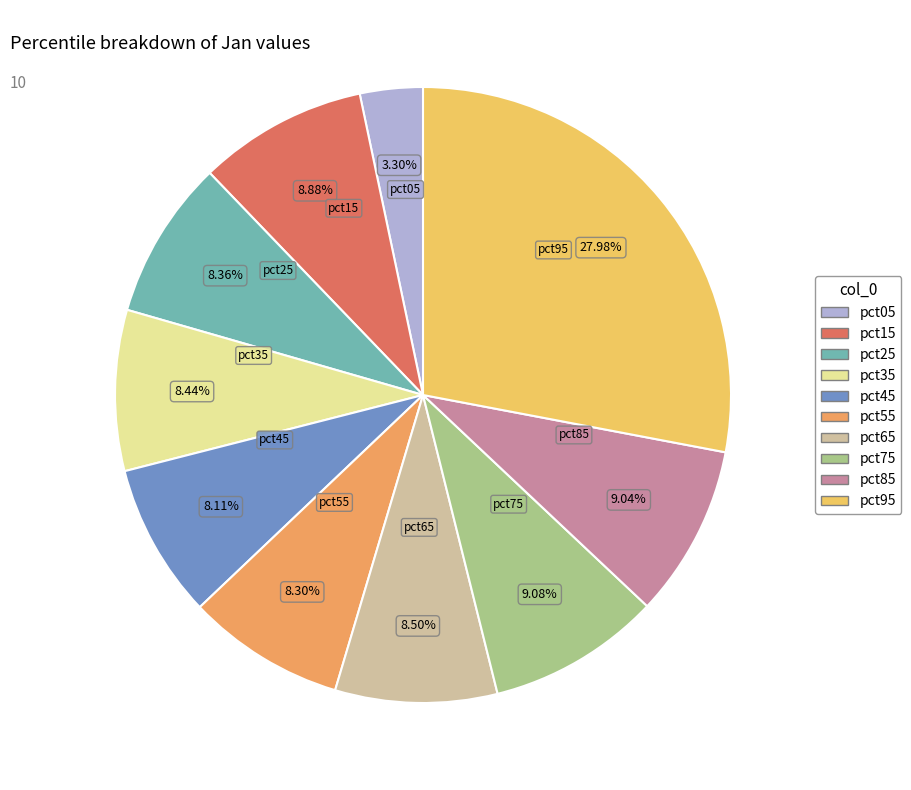

Which slice is the largest?

pct95